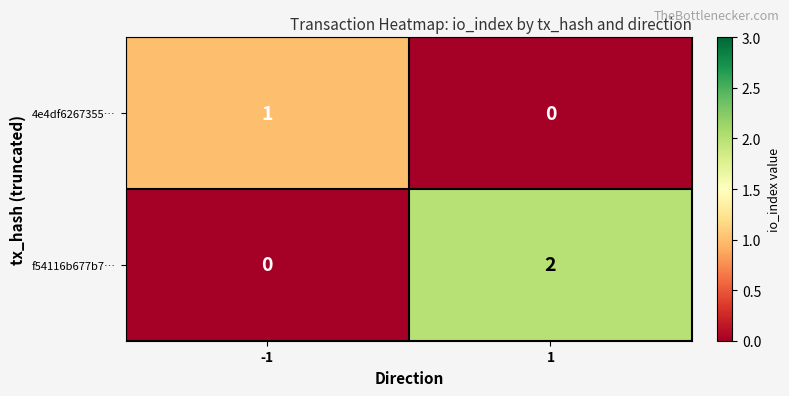

At how many categories does at least one series exceed 0?

2